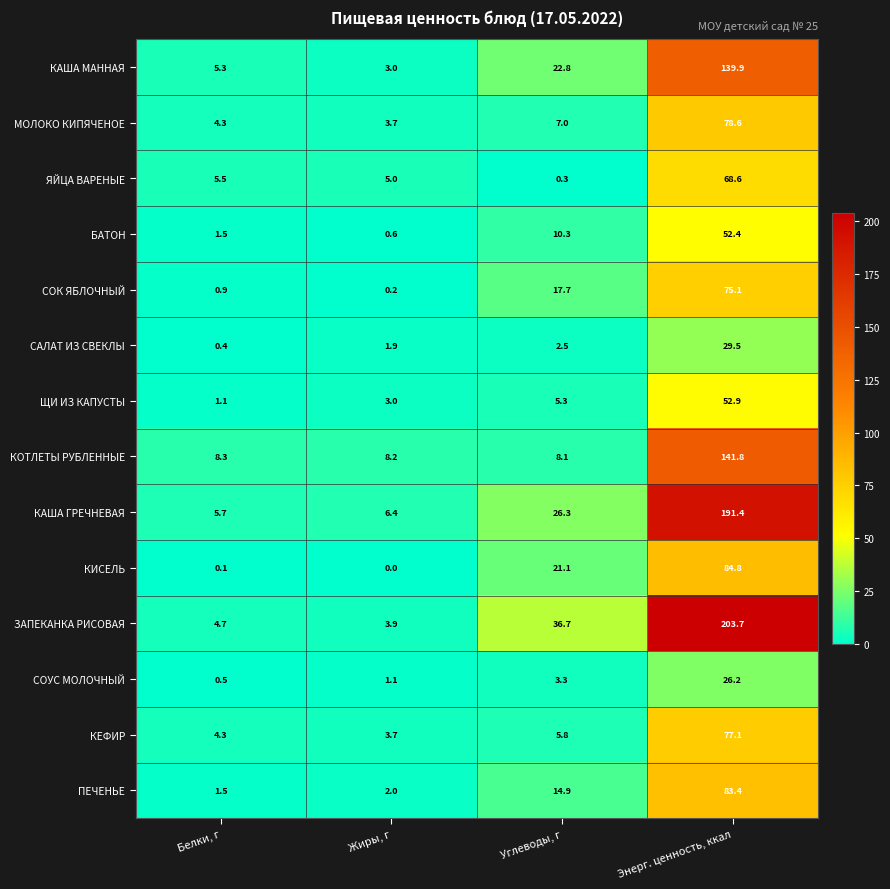

Rank the categories by КИСЕЛЬ value from highest to lowest.

Энерг. ценность, ккал, Углеводы, г, Белки, г, Жиры, г